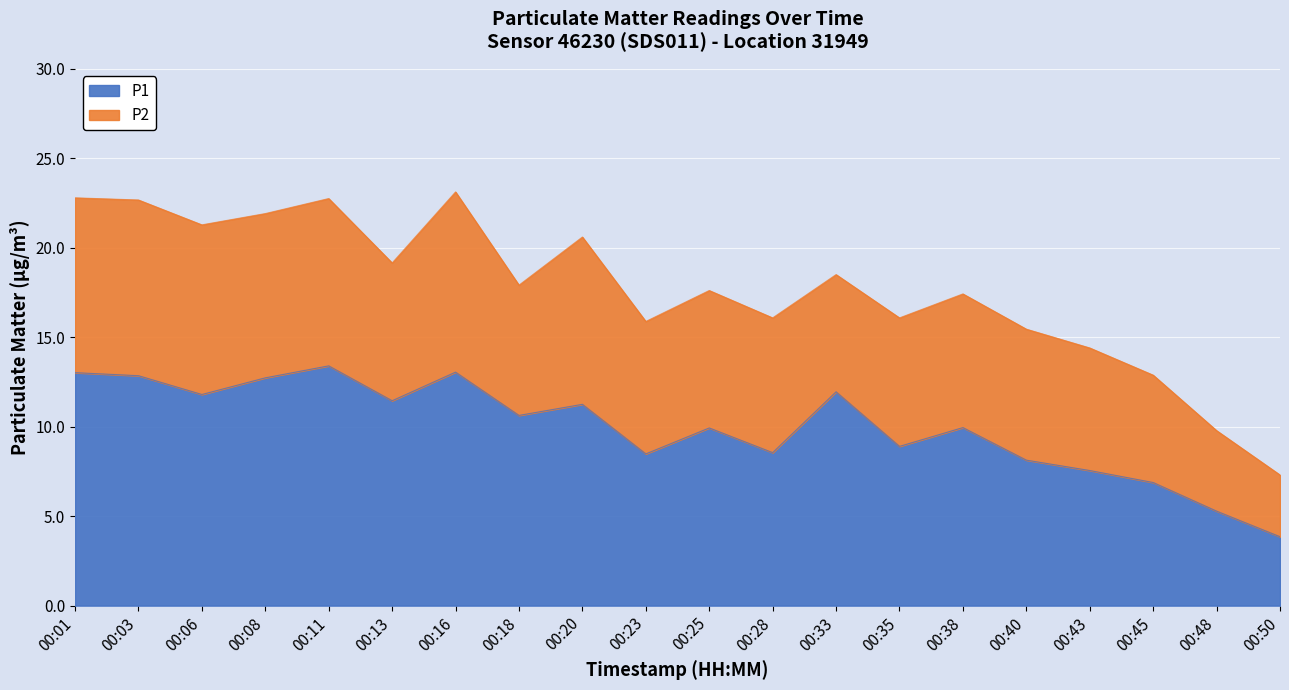

Reading left to right, list all the values displayed in this chart.

13.0	12.8	11.8	12.7	13.4	11.4	13.1	10.6	11.2	8.5	9.9	8.6	11.9	8.9	9.9	8.1	7.5	6.9	5.3	3.9